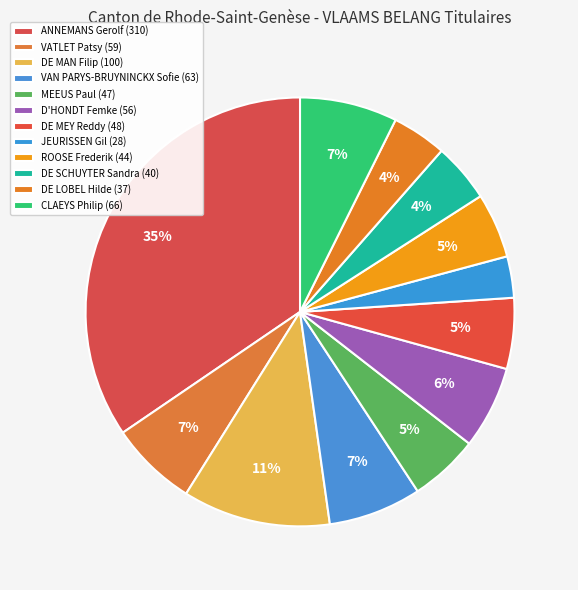

What is the smallest slice in the pie chart?

JEURISSEN Gil